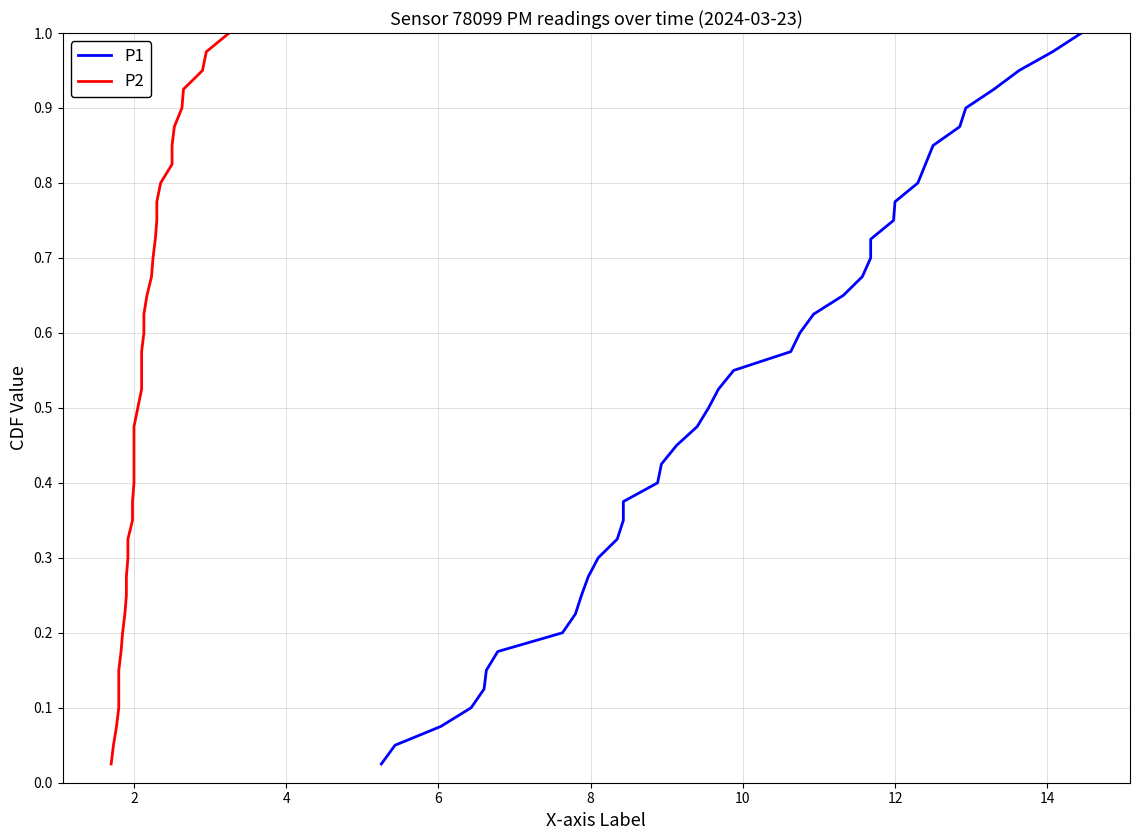

The P1 series shows 0.3 at 14. True or false?

False